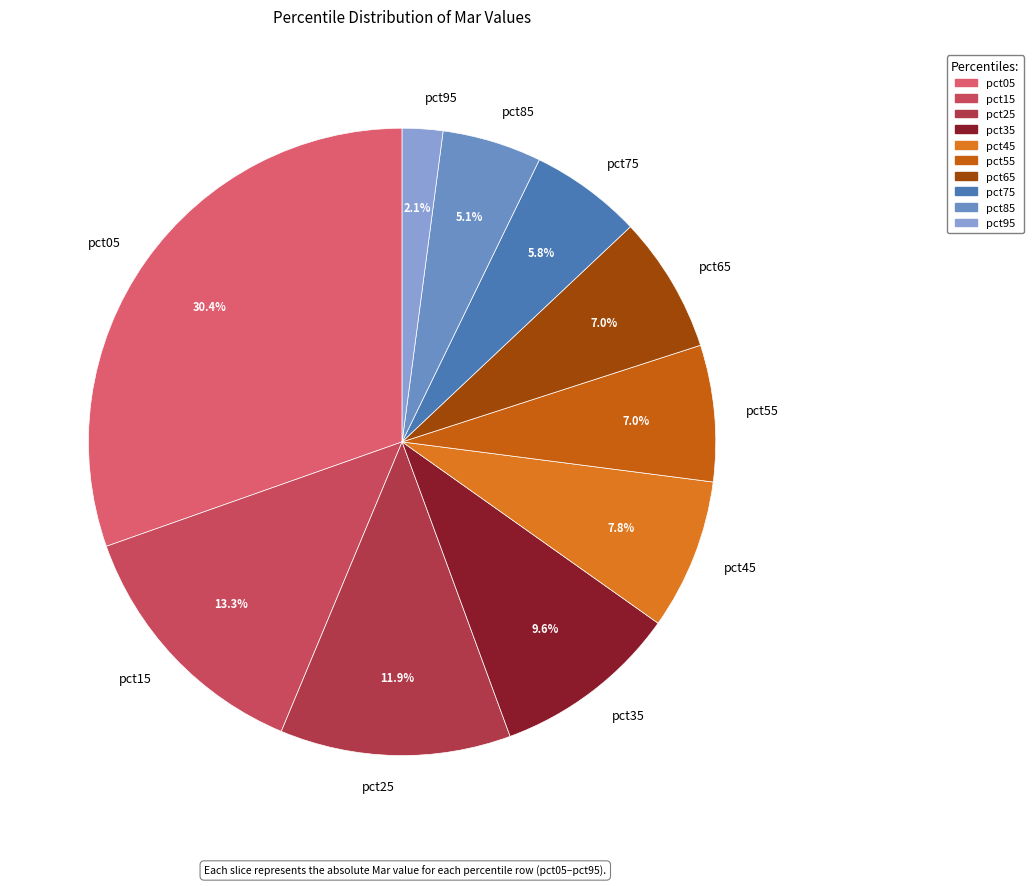

Does pct65 represent more than half of the total?

No